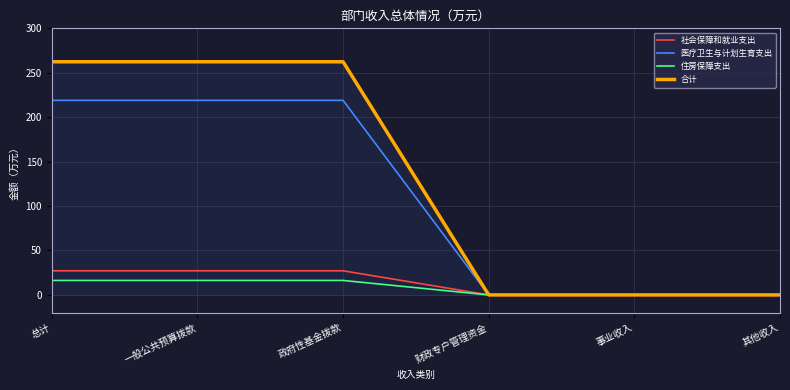

The value of 医疗卫生与计划生育支出 at 一般公共预算拨款 is 218.9. True or false?

True